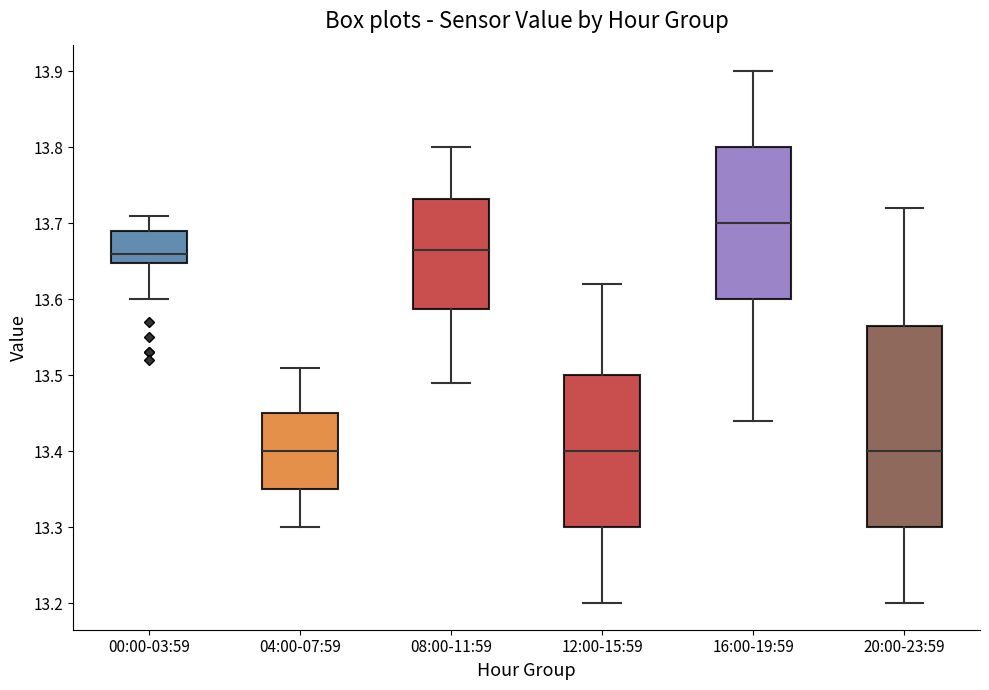

Reading left to right, transcribe this box plot: for each box, give where its median line is, the range the box spans, and where its two whiskers end, as read against the y-axis. The values are not printed on the chart, so give them approximately, as read against the axis.

00:00-03:59: median 13.66, box 13.65 to 13.69, whiskers 13.60 to 13.71
04:00-07:59: median 13.40, box 13.35 to 13.45, whiskers 13.30 to 13.51
08:00-11:59: median 13.67, box 13.59 to 13.73, whiskers 13.49 to 13.80
12:00-15:59: median 13.40, box 13.30 to 13.50, whiskers 13.20 to 13.62
16:00-19:59: median 13.70, box 13.60 to 13.80, whiskers 13.44 to 13.90
20:00-23:59: median 13.40, box 13.30 to 13.57, whiskers 13.20 to 13.72